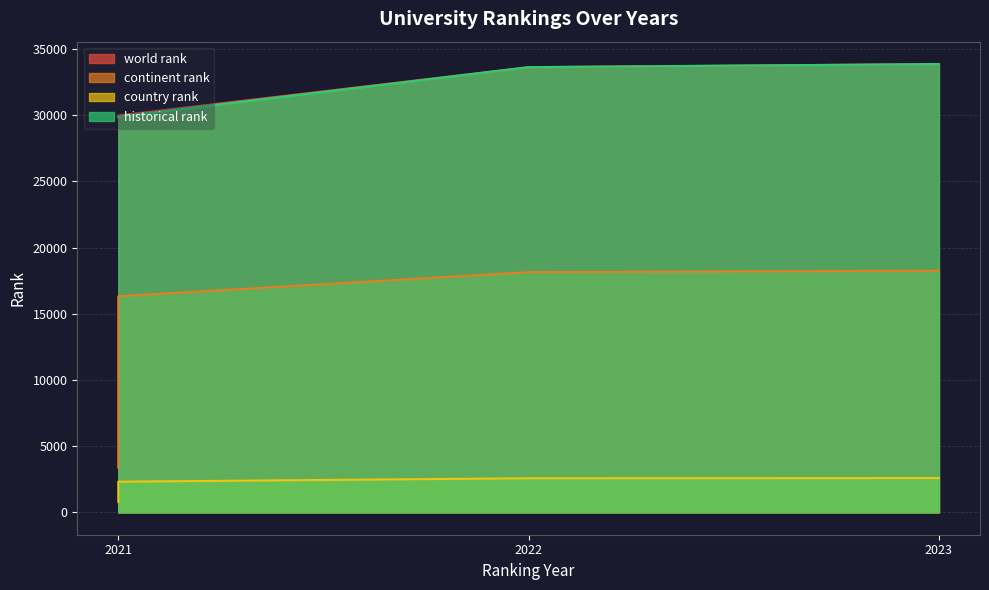

Which has a higher value, 2022 or 2023?

2023